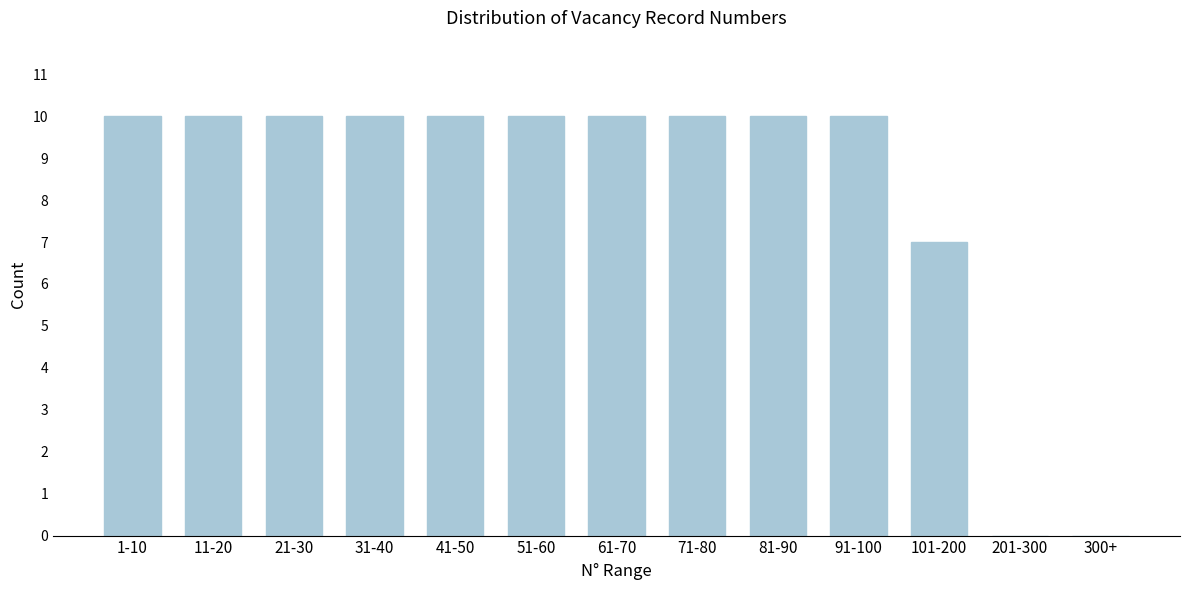

Reading right to left, list all the values displayed in this chart.

300+=0	201-300=0	101-200=7	91-100=10	81-90=10	71-80=10	61-70=10	51-60=10	41-50=10	31-40=10	21-30=10	11-20=10	1-10=10